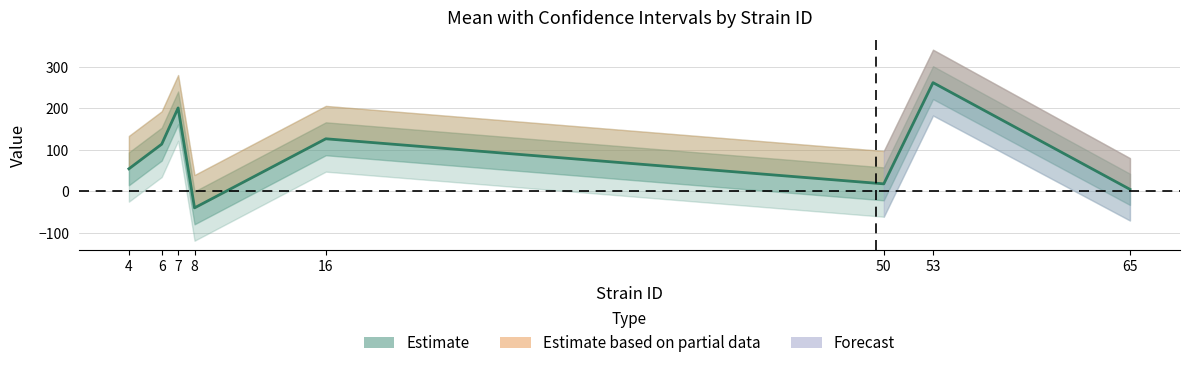

What is the minimum value shown in the chart?

-40.3